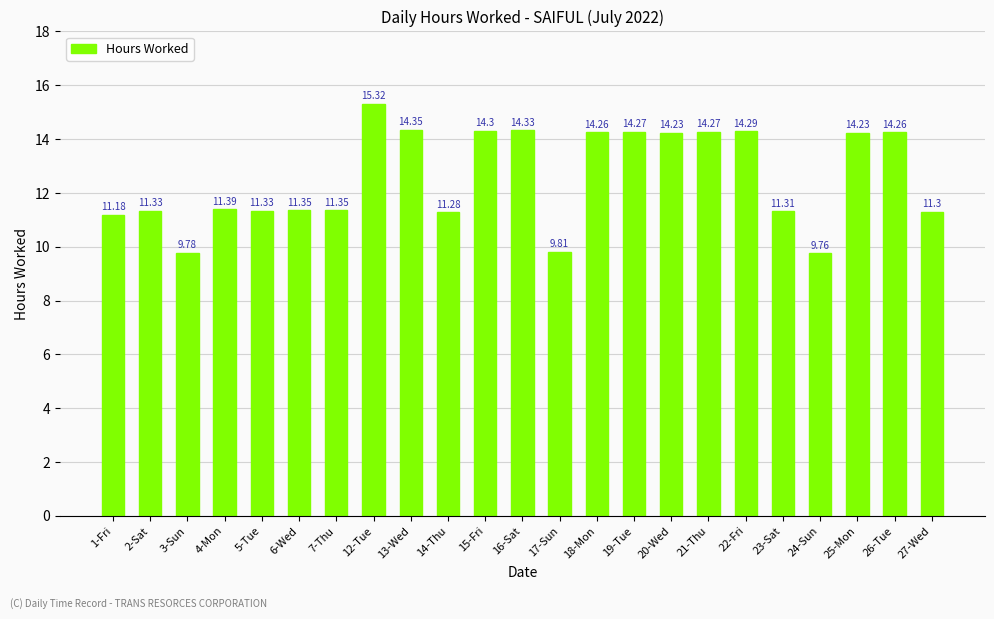

At which label is the value closest to 12?

4-Mon